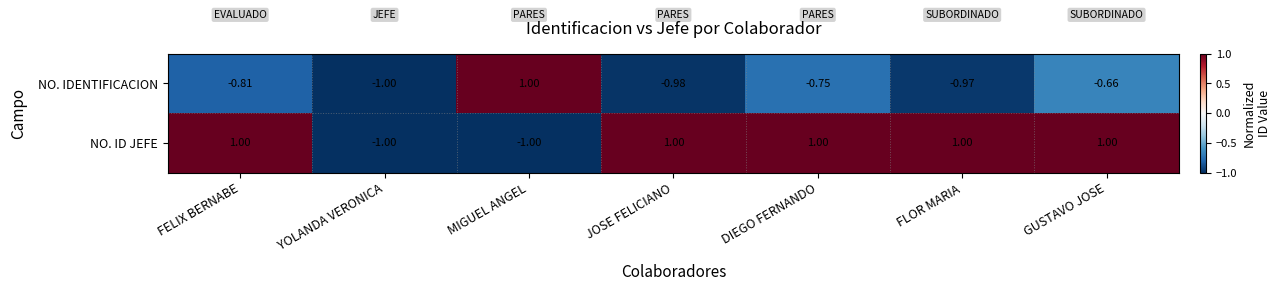

Rank the series by their average value, from highest to lowest.

NO. ID JEFE, NO. IDENTIFICACION